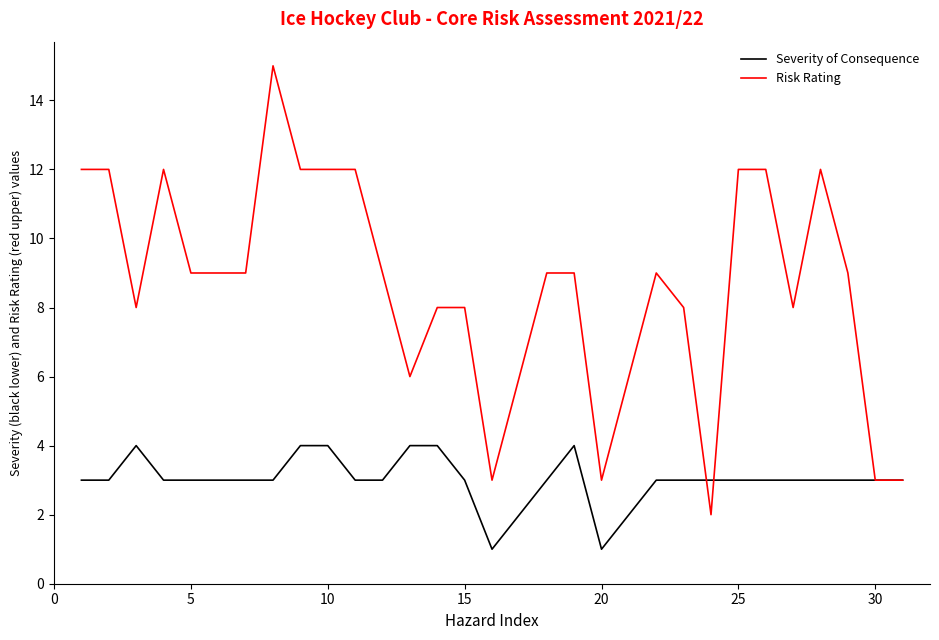

True or false: Risk Rating and Severity of Consequence cross at least once.

True